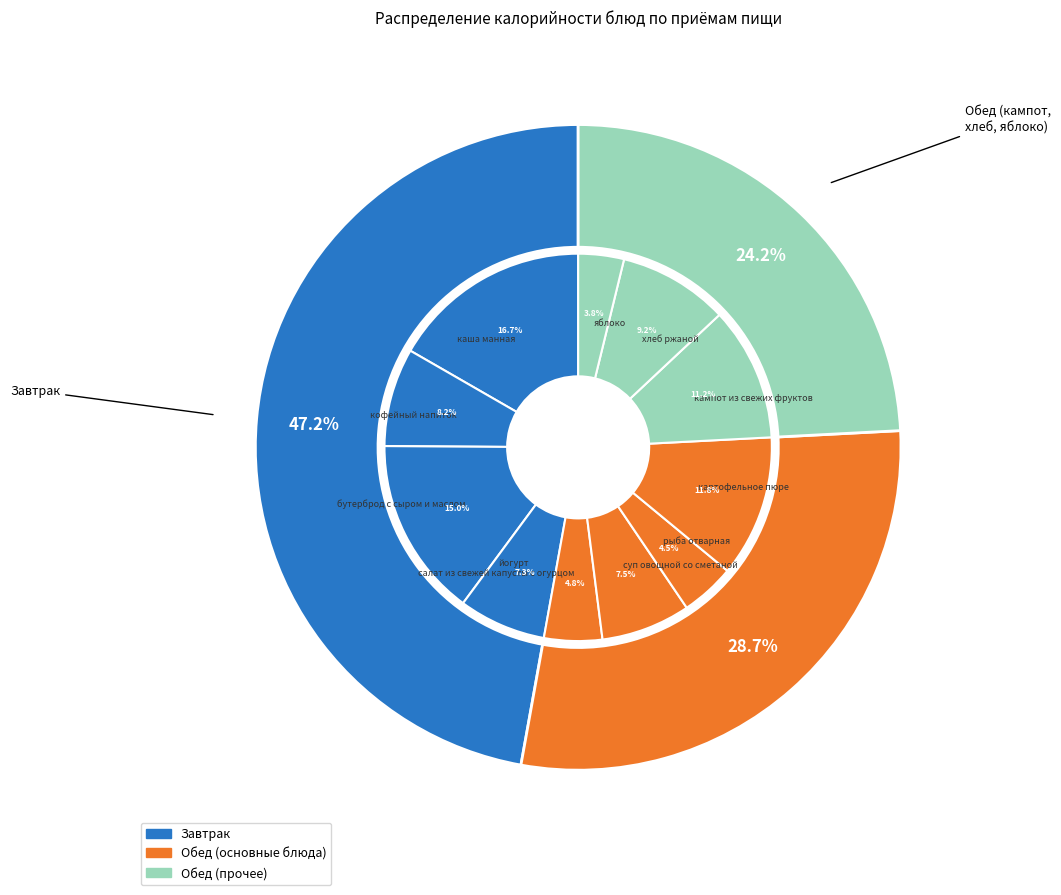

How many segments does this pie chart have?

11